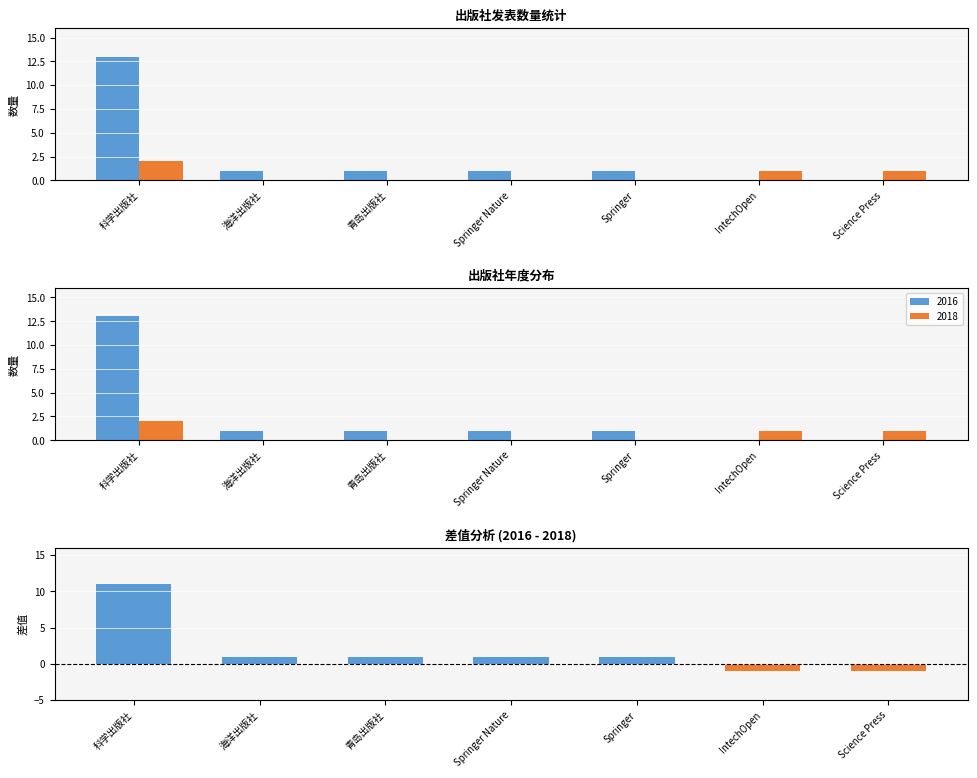

Which category has the lowest value across all series?

IntechOpen